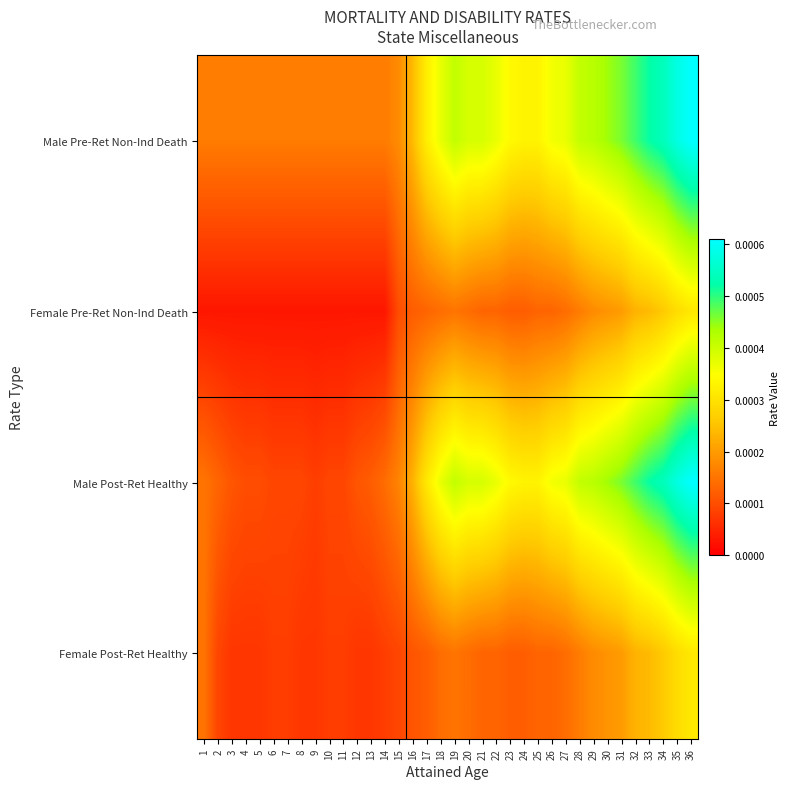

At which category is the sum across all series the highest?

36